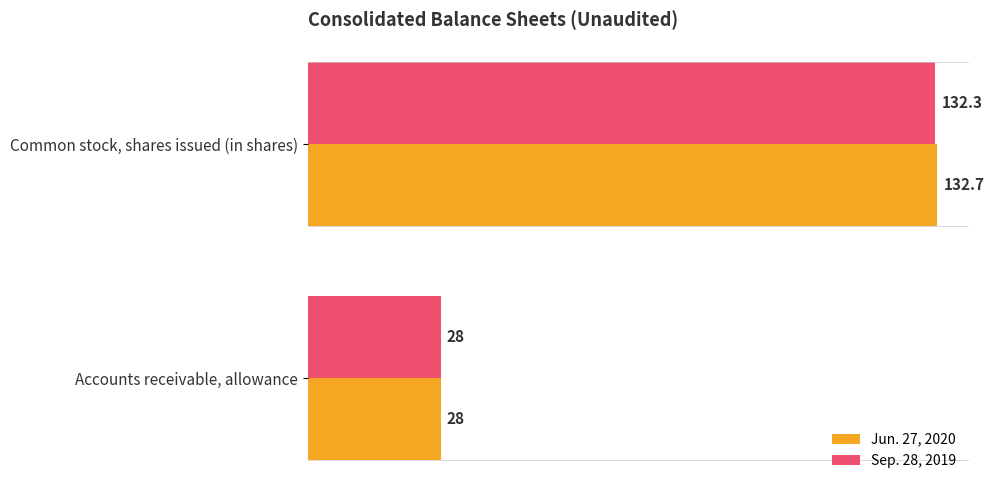

Read the Jun. 27, 2020 value at Accounts receivable, allowance.

28.0